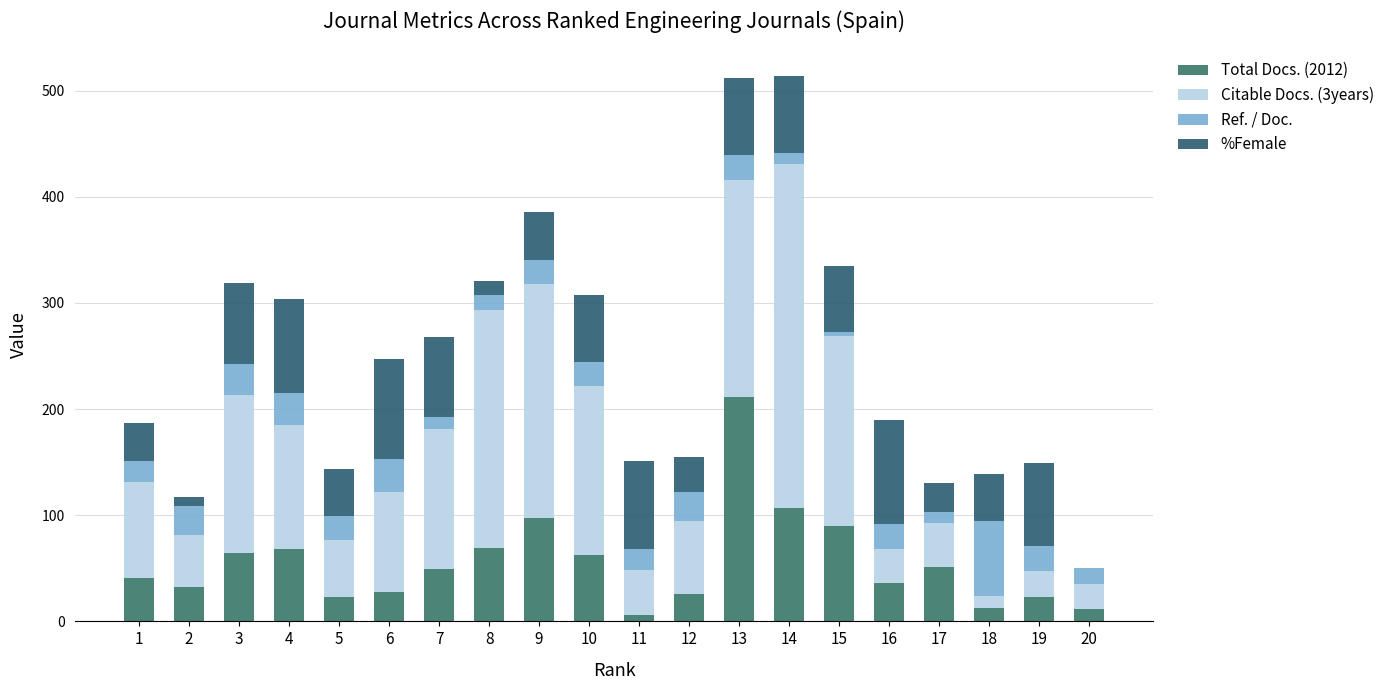

Are the bars horizontal?

No